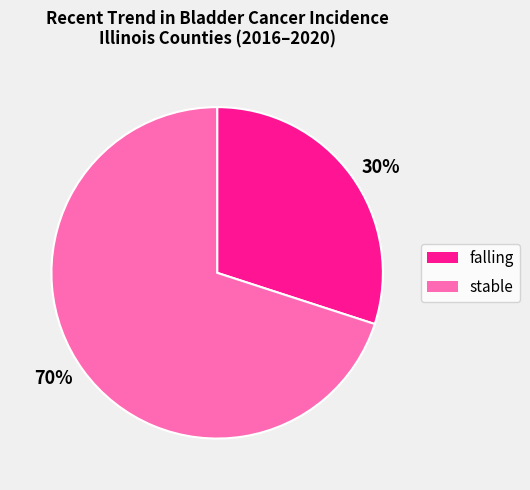

Approximately how many times larger is the value at stable compared to falling?

2.3